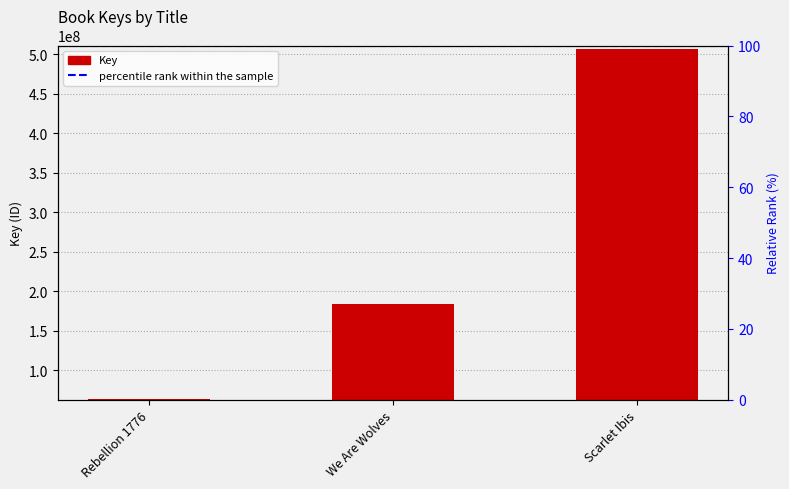

What is the minimum value shown in the chart?

63152638